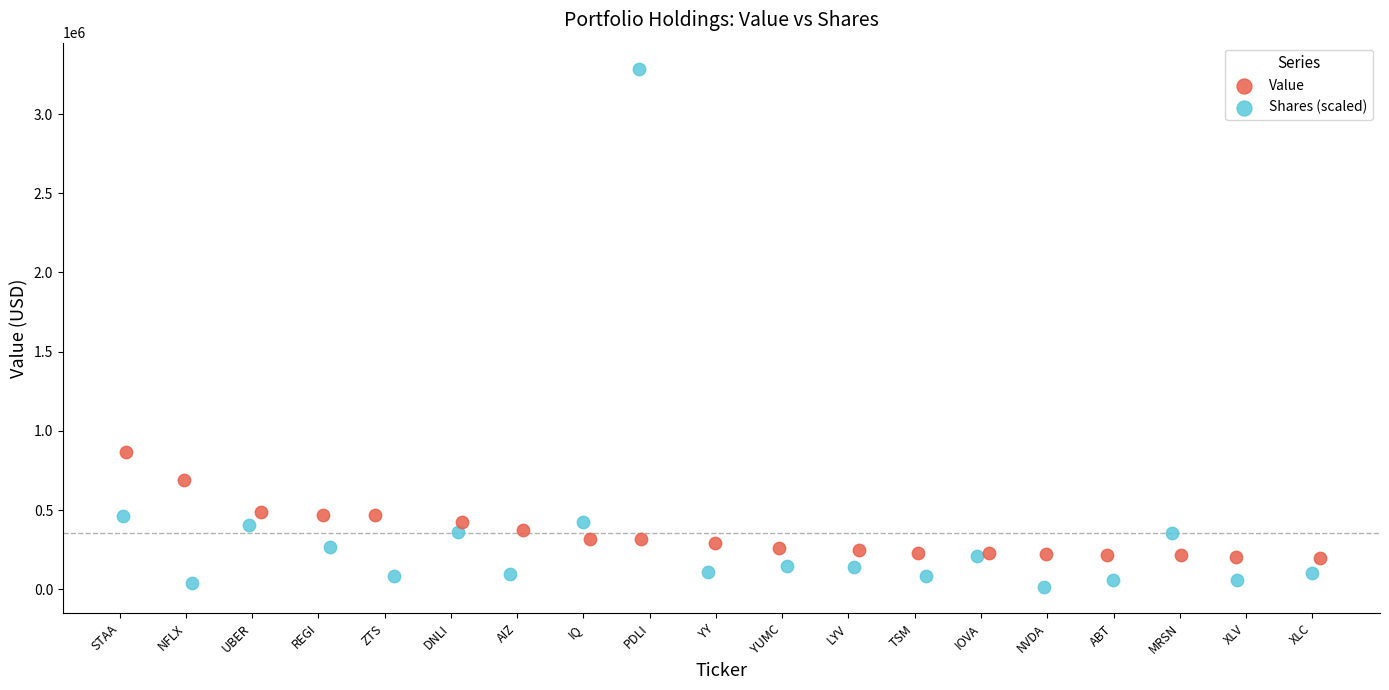

Which series contains the highest Y value?

Shares (scaled)